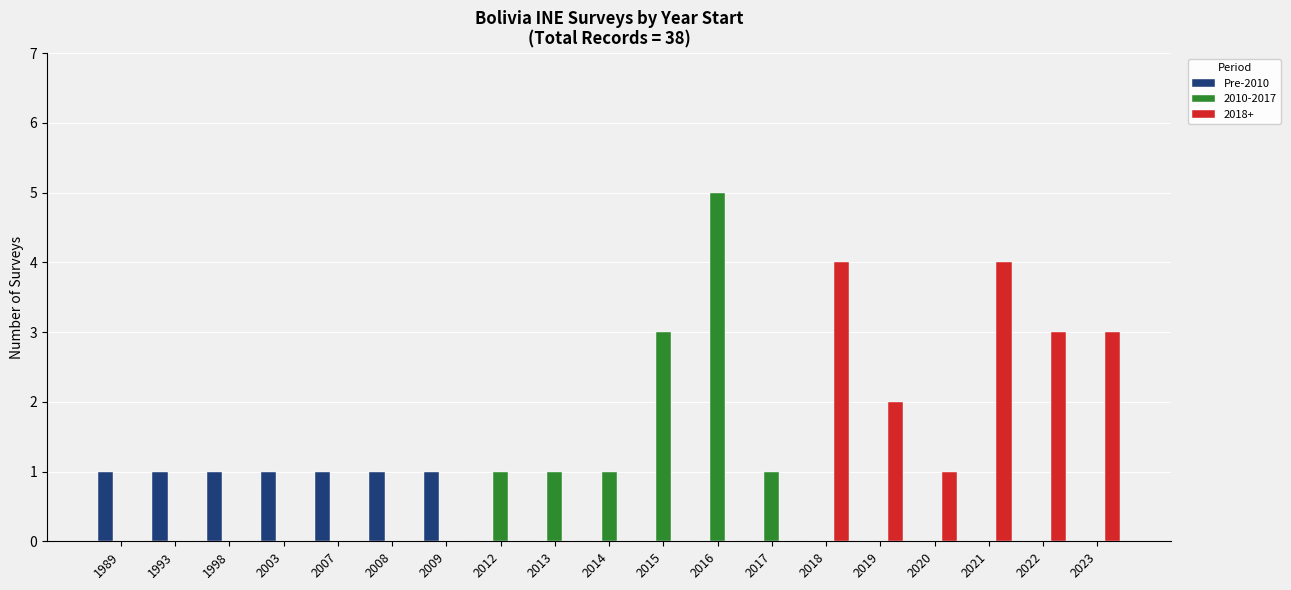

The 2010-2017 series shows 4 at 2015. True or false?

False